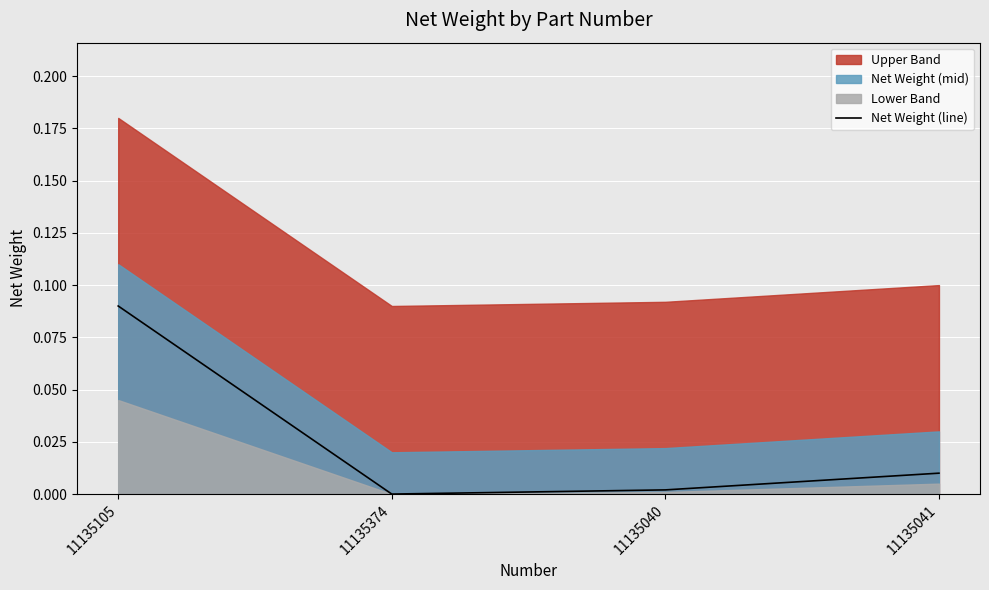

The value at 11135374 is 0.0. True or false?

True